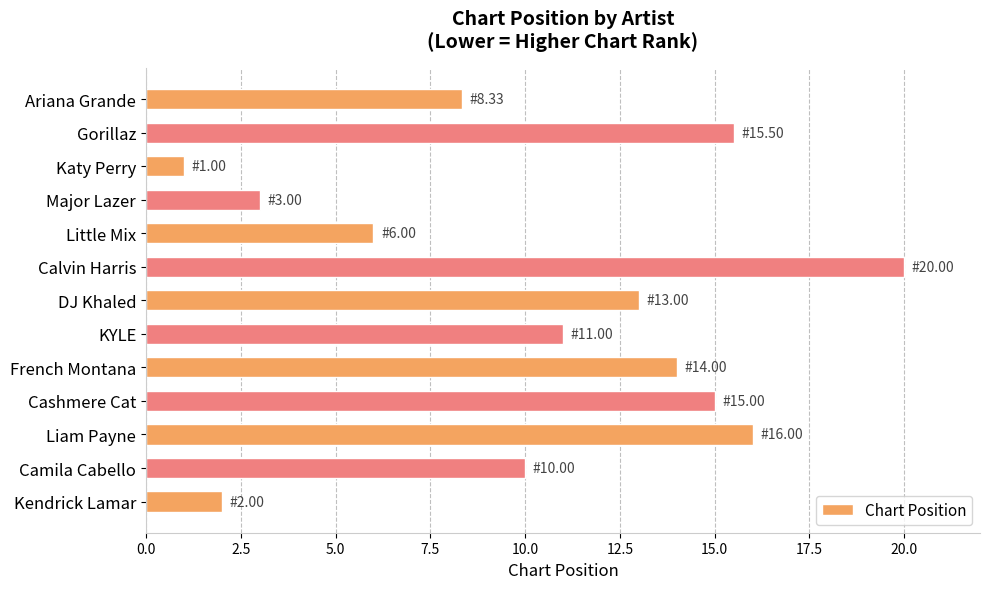

True or false: the data shows 10.0 at Camila Cabello.

True